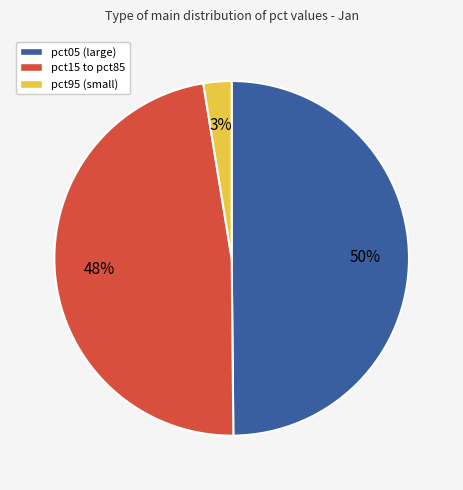

To the nearest percent, what is the difference between the largest and smallest slice percentages?

47%